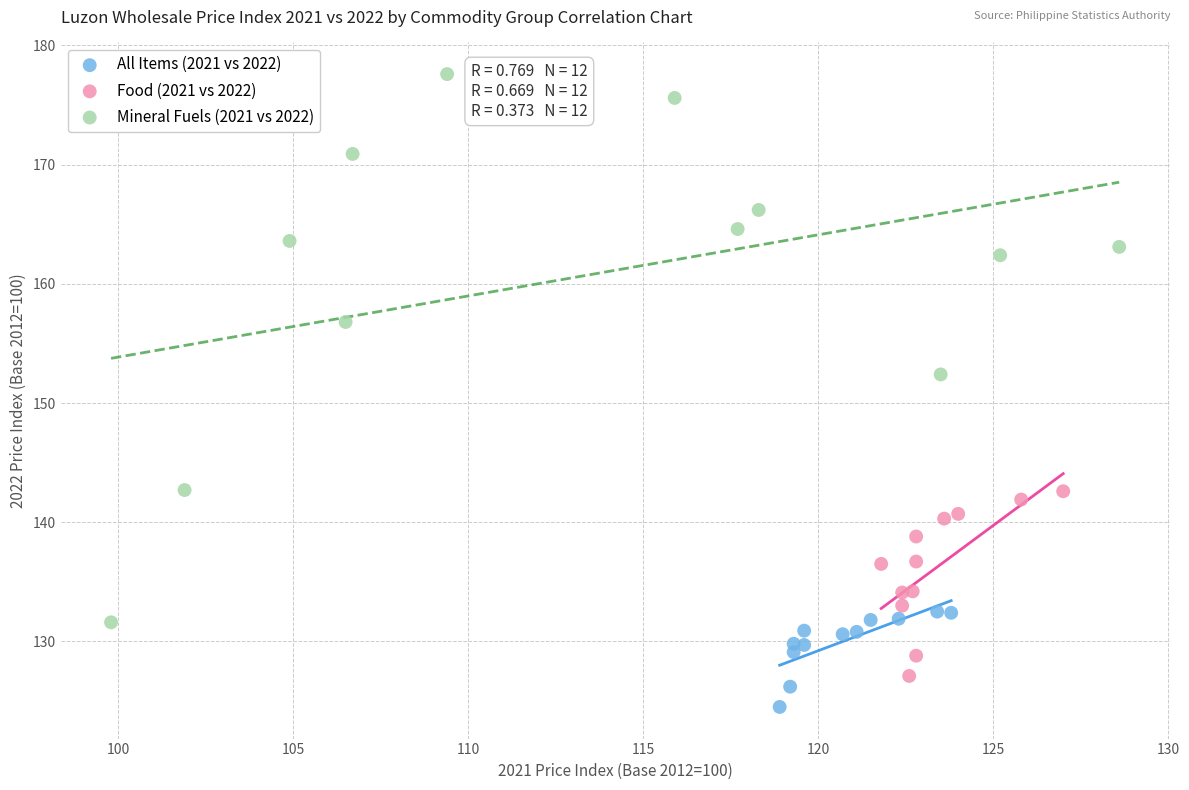

Which series has the largest Y range (max minus min)?

Mineral Fuels (2021 vs 2022)